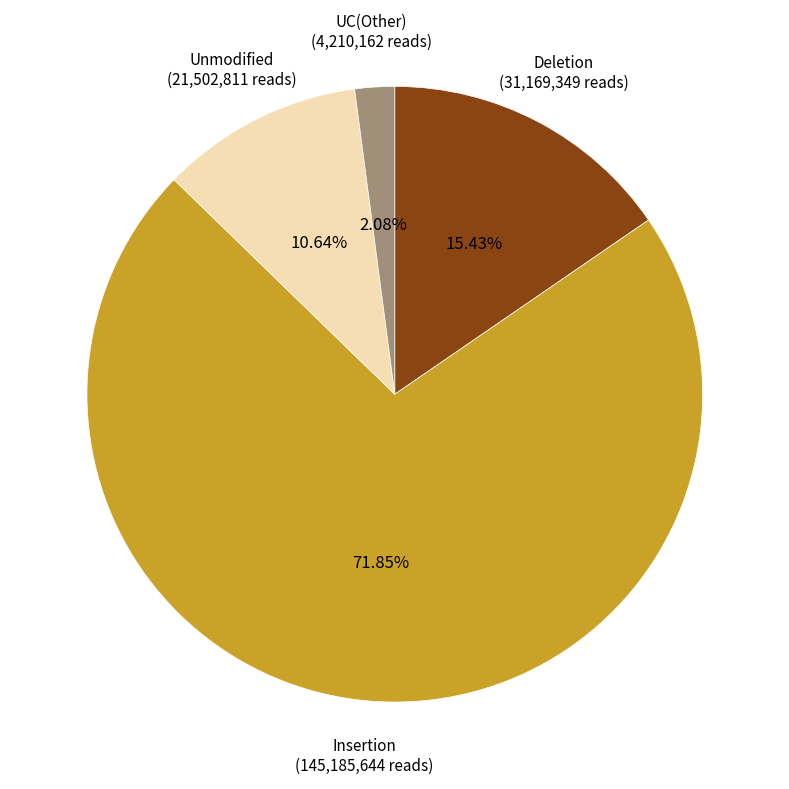

Which has a higher value, Insertion or UC(Other)?

Insertion